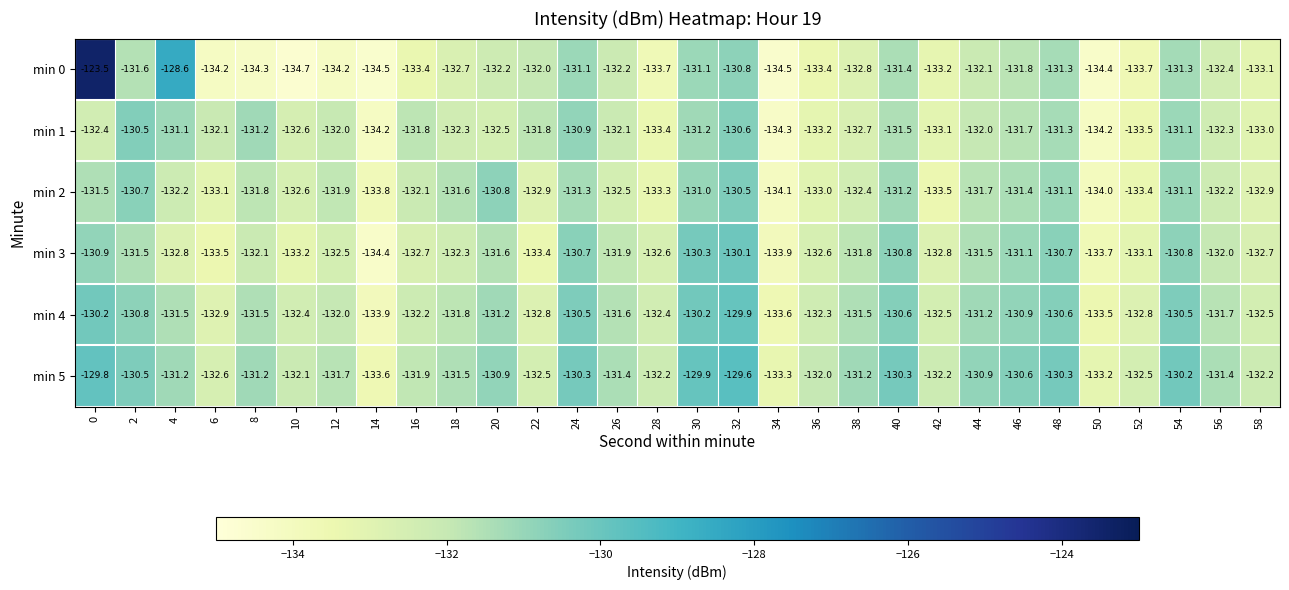

Between 12 and 24, which series saw the biggest shift?

min 0